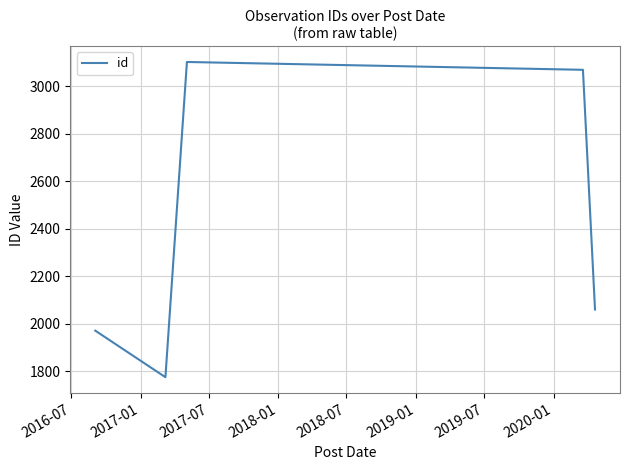

What is the difference between the second highest and second lowest values?

1098